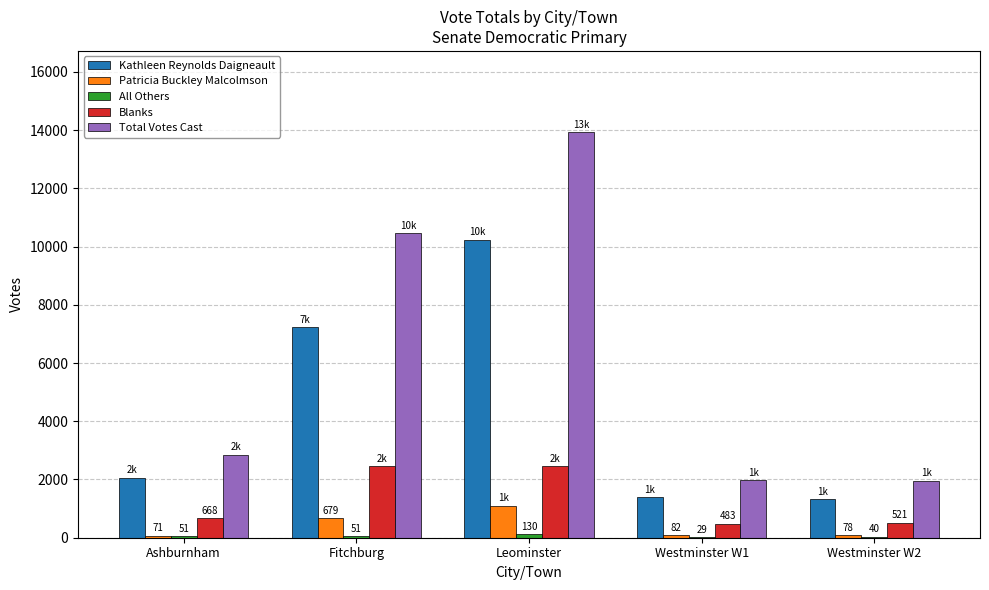

What is the total value across all series at Westminster W2?

3928